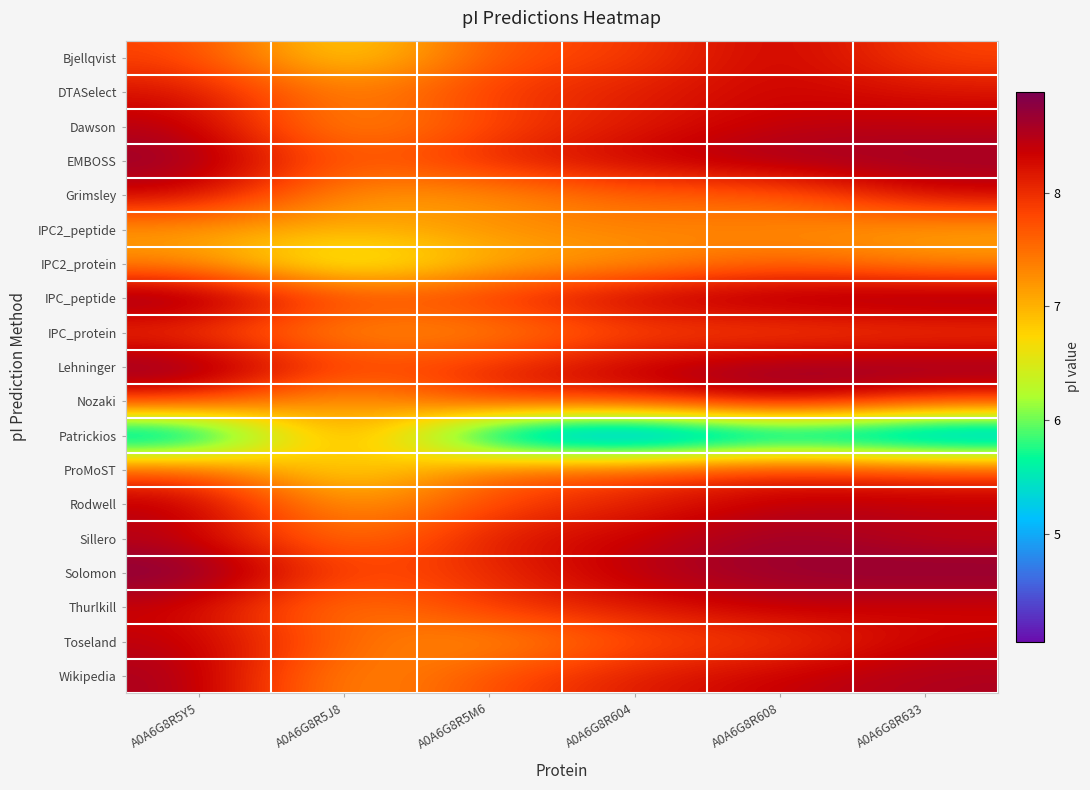

At which category does the chart reach its minimum across all series?

A0A6G8R604